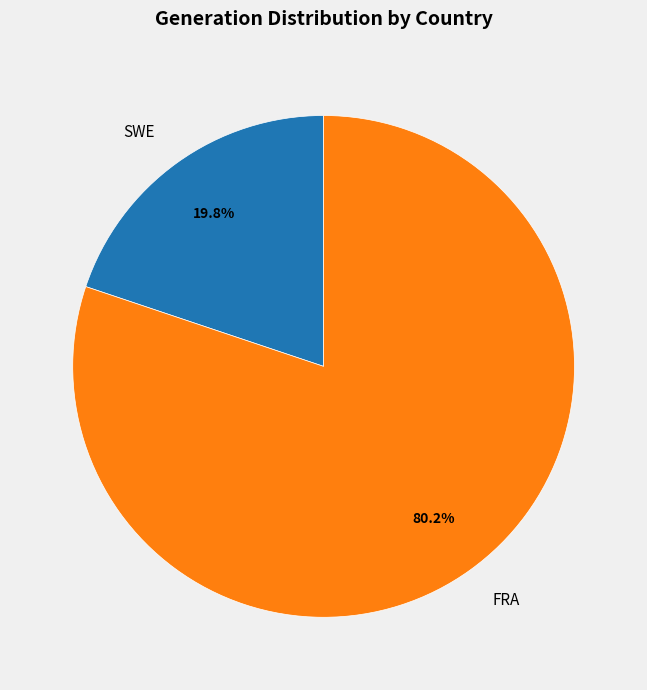

To the nearest percent, what is the difference between the largest and smallest slice percentages?

60%